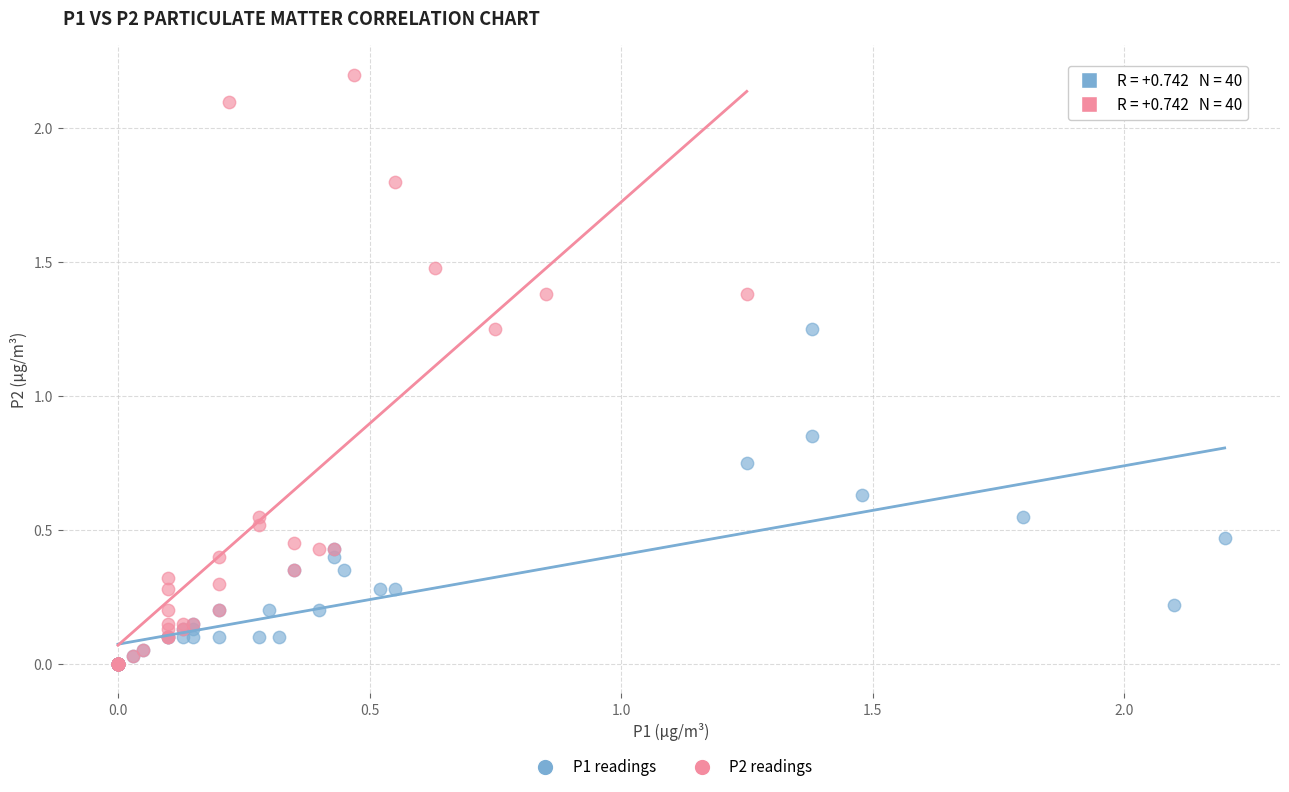

Which series contains the highest Y value?

P2 readings